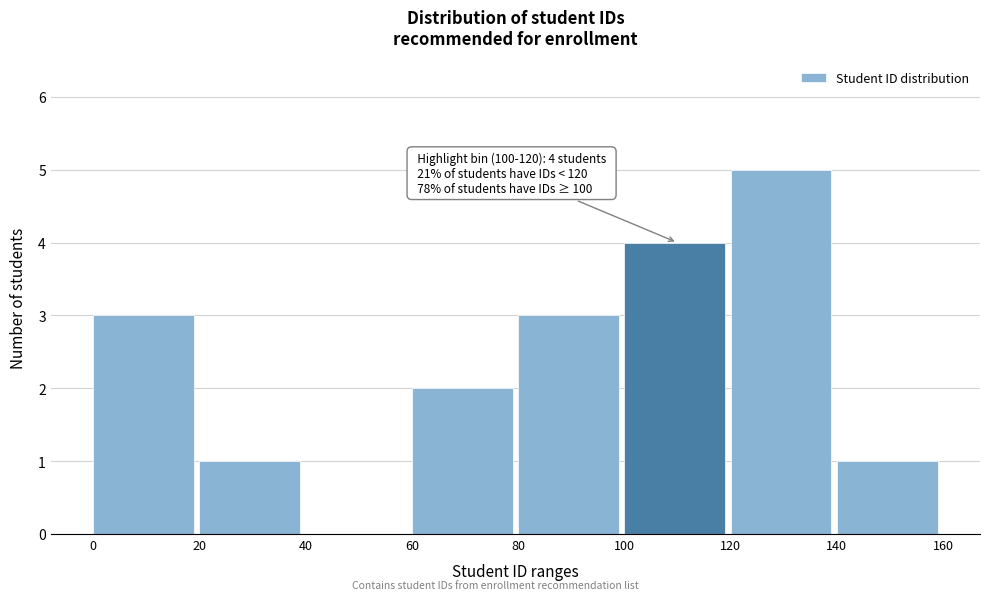

Over which range of the x-axis is the bar tallest?

120 to 140